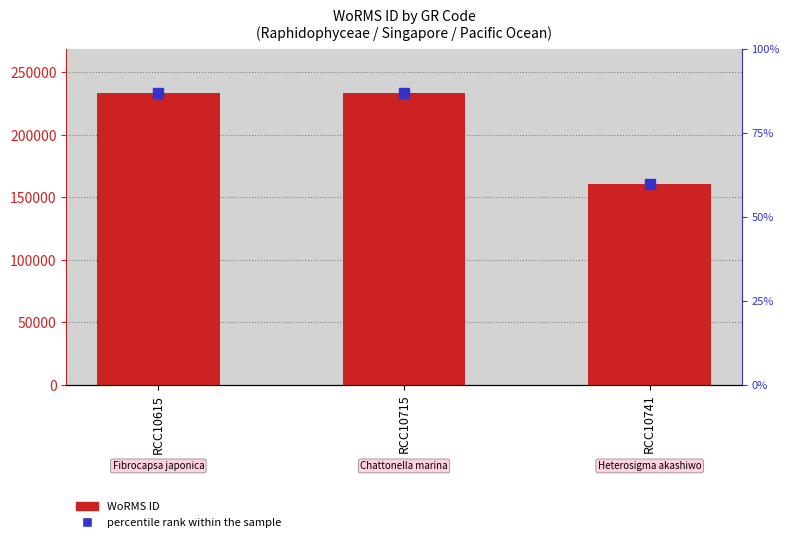

What is the value of the 2nd bar from the left?

233780